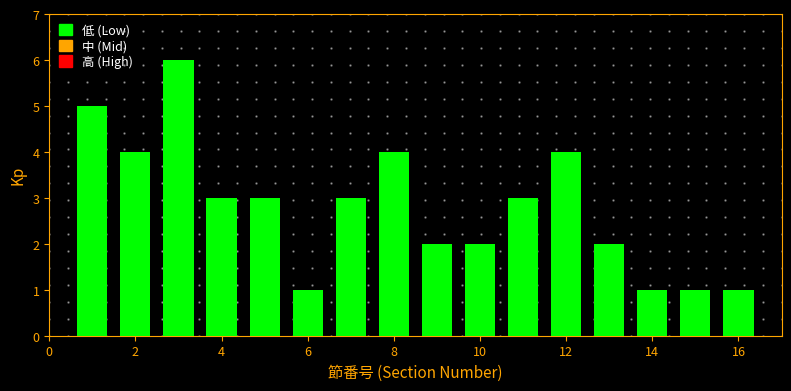

How tall is the bar that spans 7.5 to 8.5 on the x-axis? Neither the bar edges nor the heights are printed on the chart, so give them approximately, as read against the axes.

4